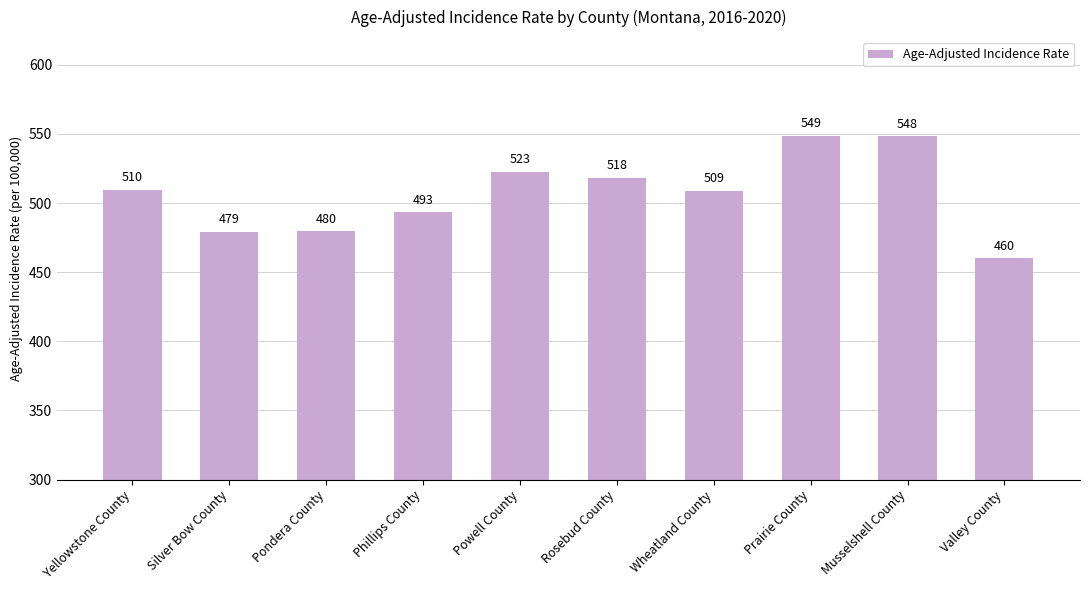

What is the label of the 3rd bar from the right?

Prairie County